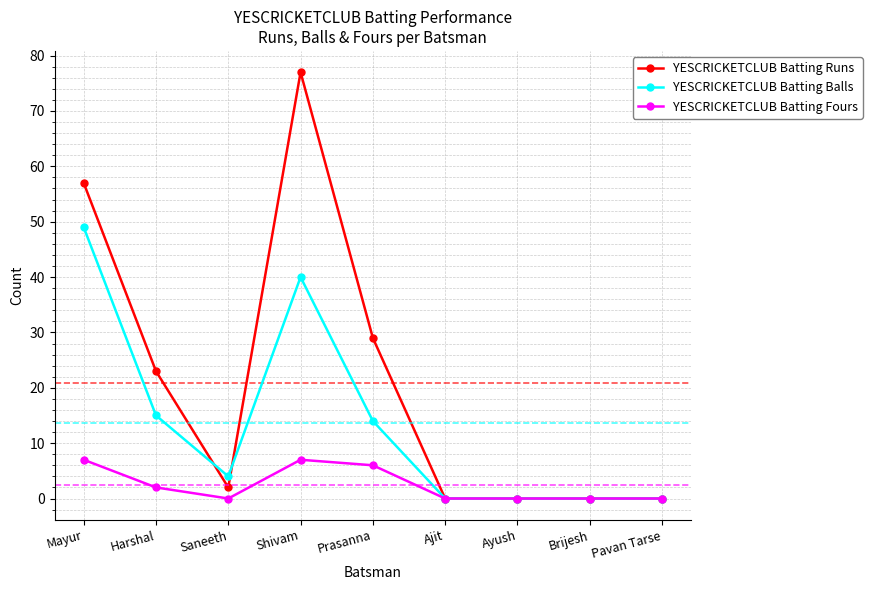

Where is the first local maximum for YESCRICKETCLUB Batting Balls?

Shivam